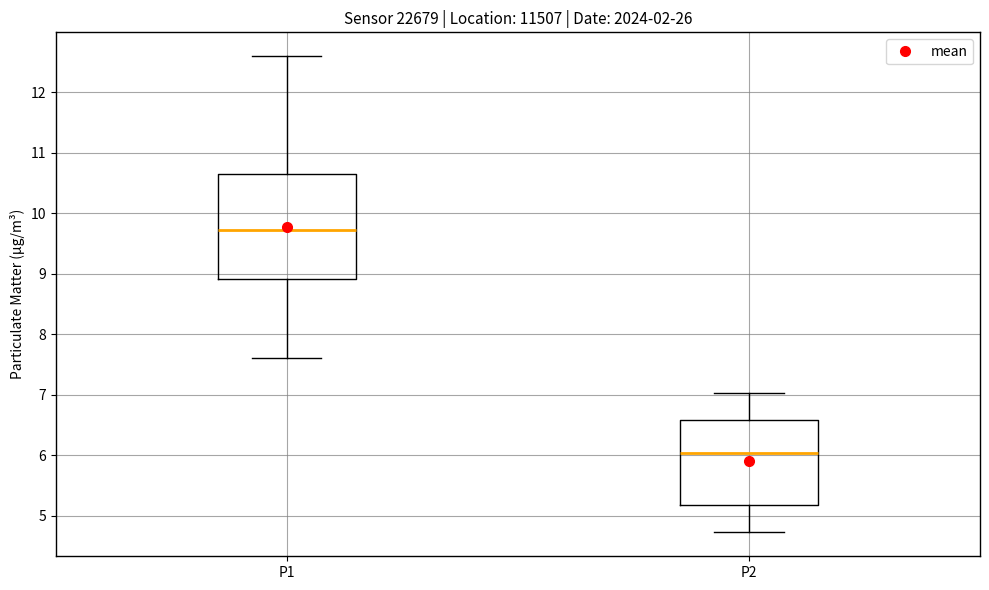

Comparing the boxes themselves (not the whiskers), which one is the tallest?

P1